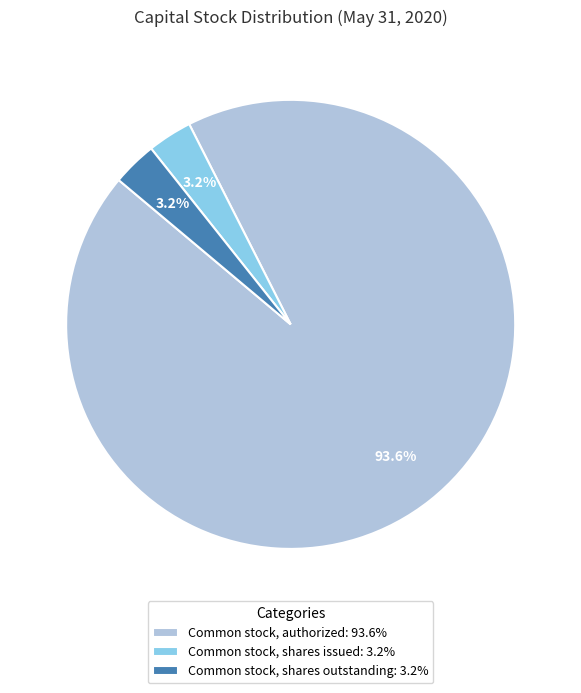

To the nearest percent, what portion does Common stock, shares outstanding represent?

3%